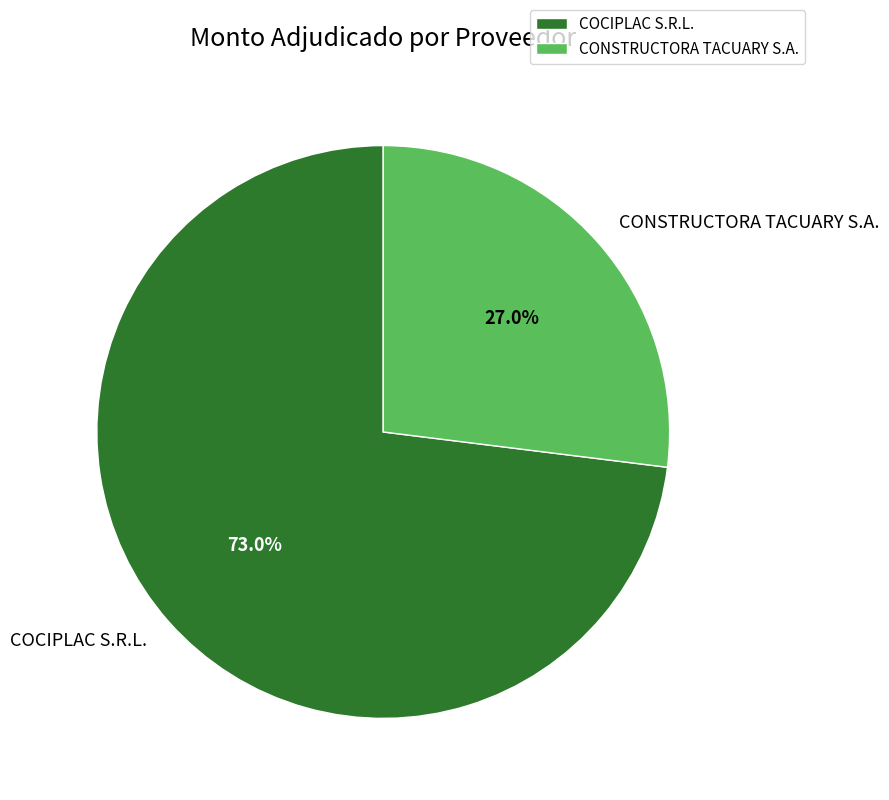

Count the number of slices in the pie.

2